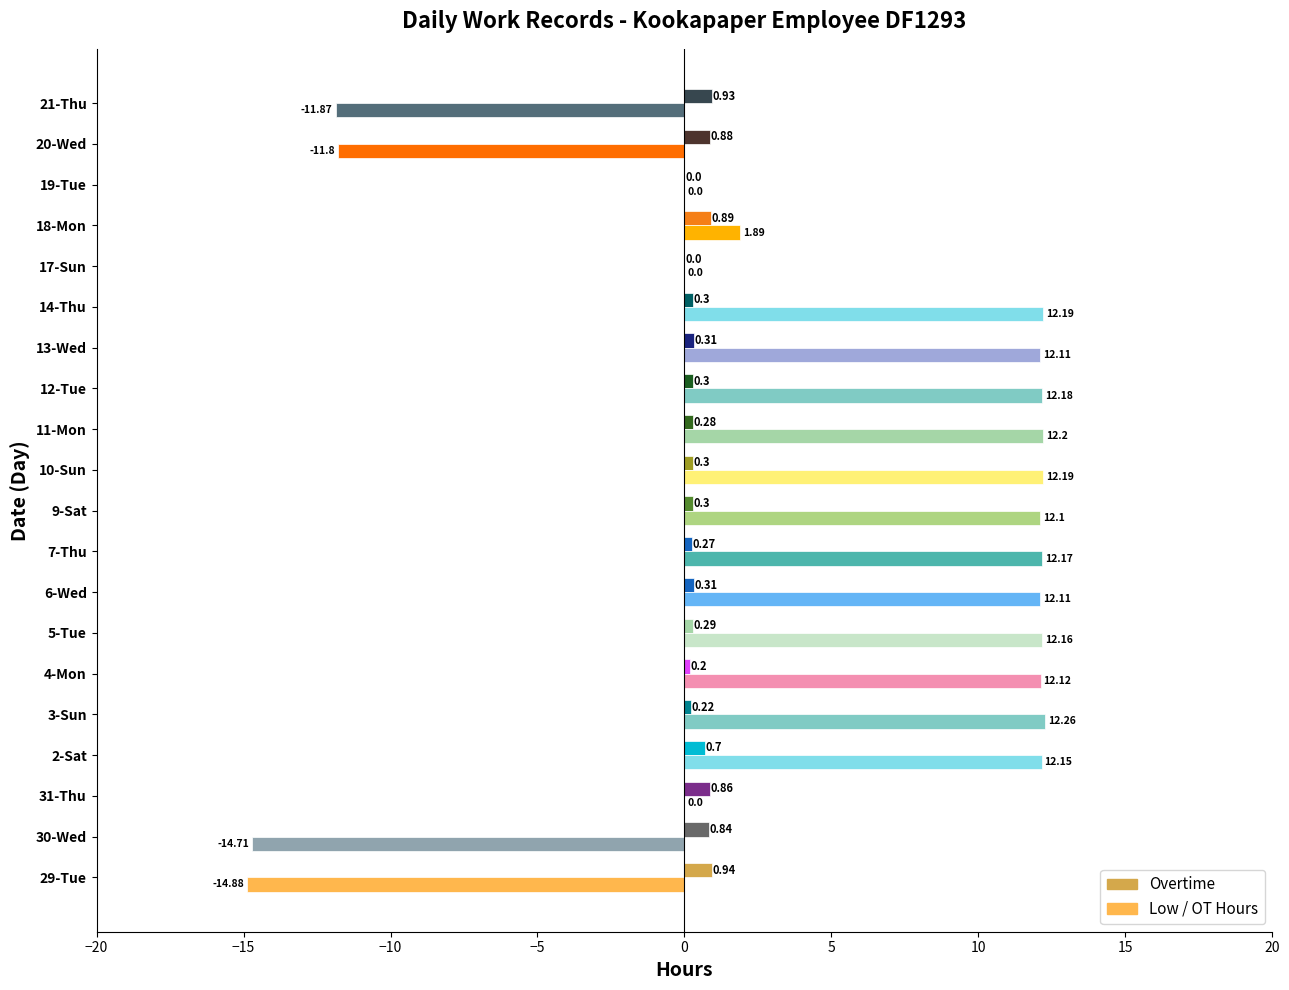

What is the change in value from 14-Thu to 18-Mon?

+0.6